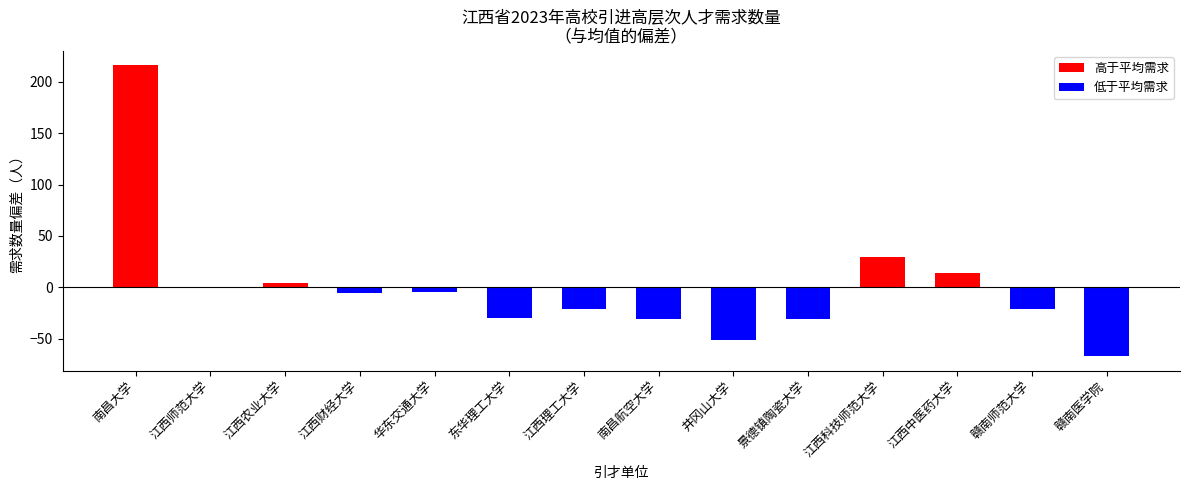

What position from the right is 井冈山大学?

6